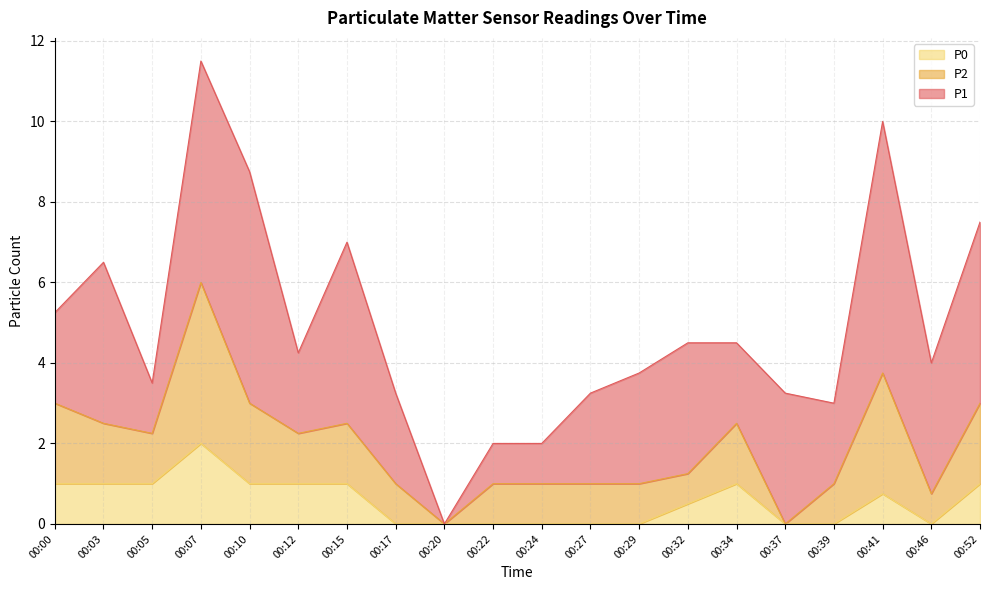

Rank the categories by P1 value from lowest to highest.

00:20, 00:22, 00:24, 00:05, 00:12, 00:34, 00:39, 00:00, 00:17, 00:27, 00:29, 00:32, 00:37, 00:46, 00:03, 00:15, 00:52, 00:07, 00:10, 00:41